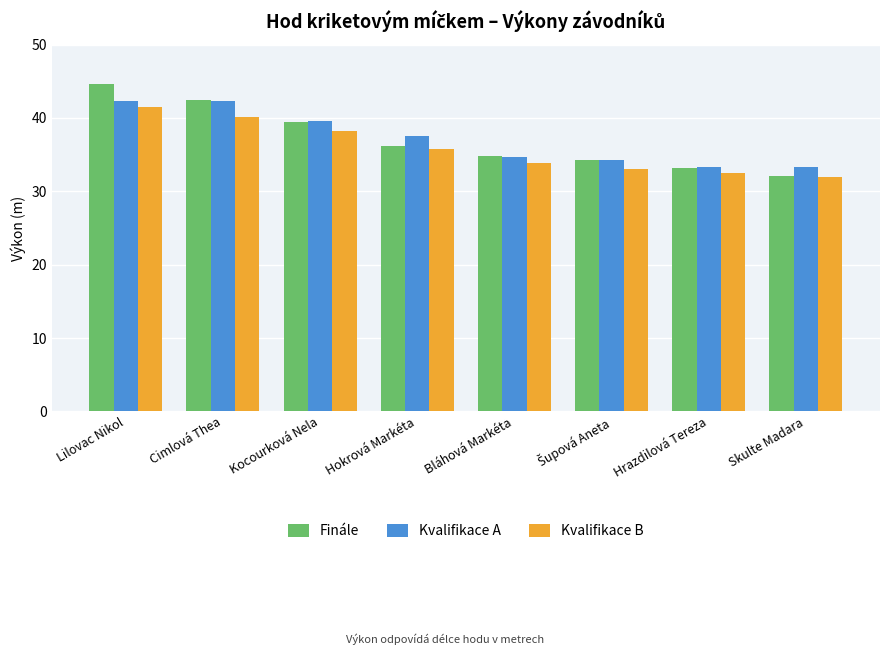

What value does the Kvalifikace A series have at Hrazdilová Tereza?

33.3